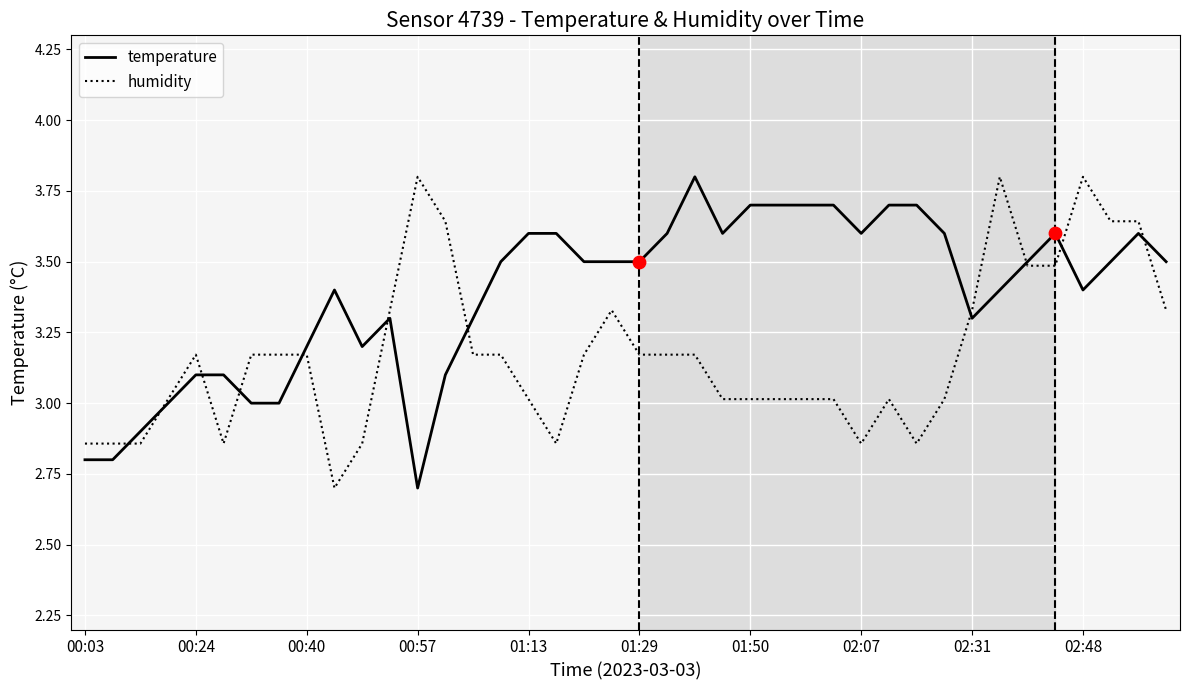

Rank the series by their average value, from highest to lowest.

temperature, humidity